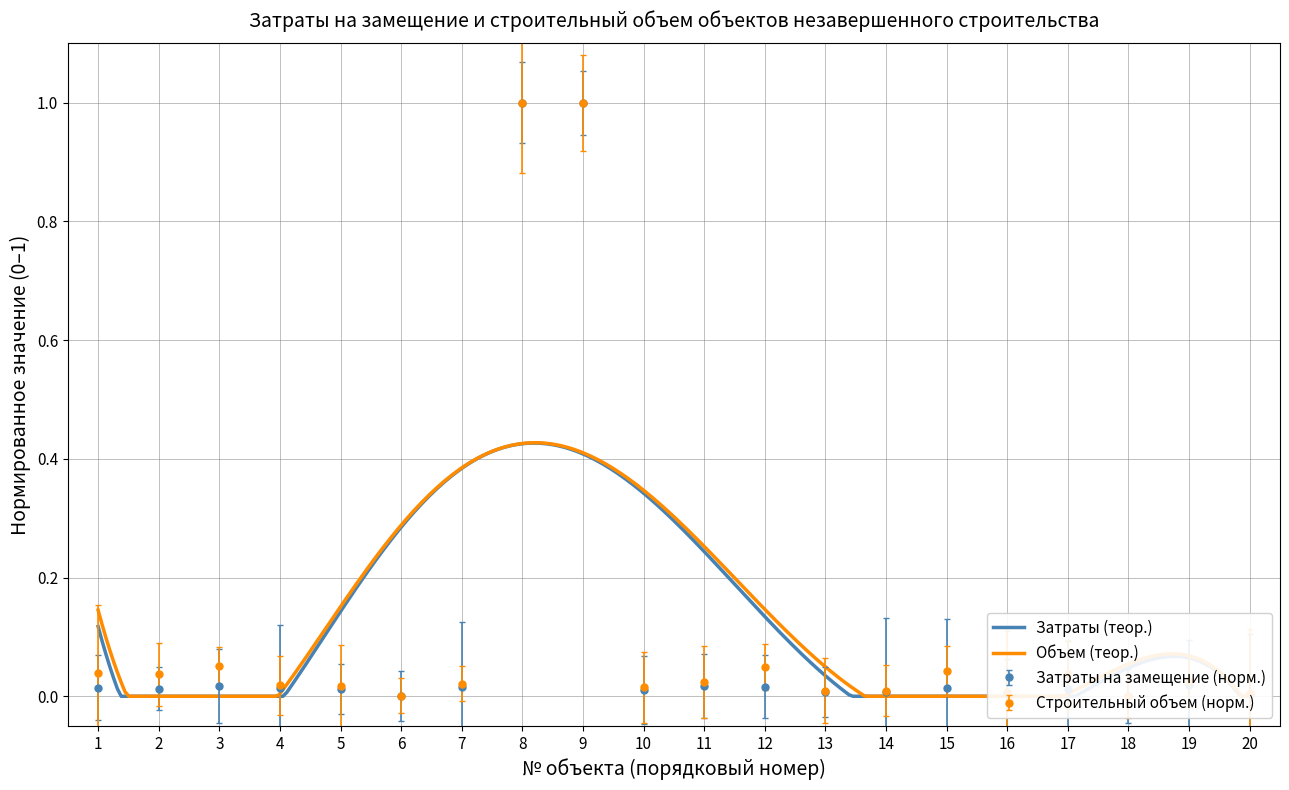

Which category has the highest value across all series?

8